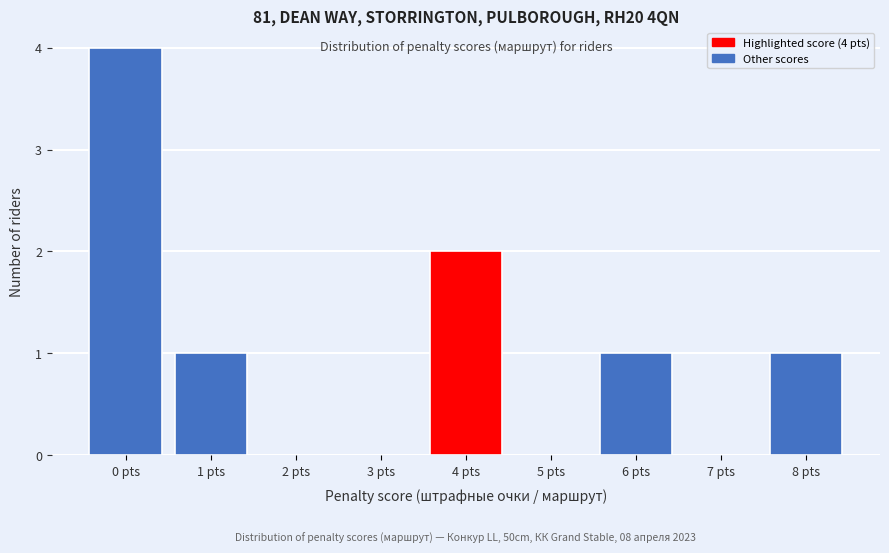

Over which range of the x-axis is the bar tallest?

-0.5 to 0.5